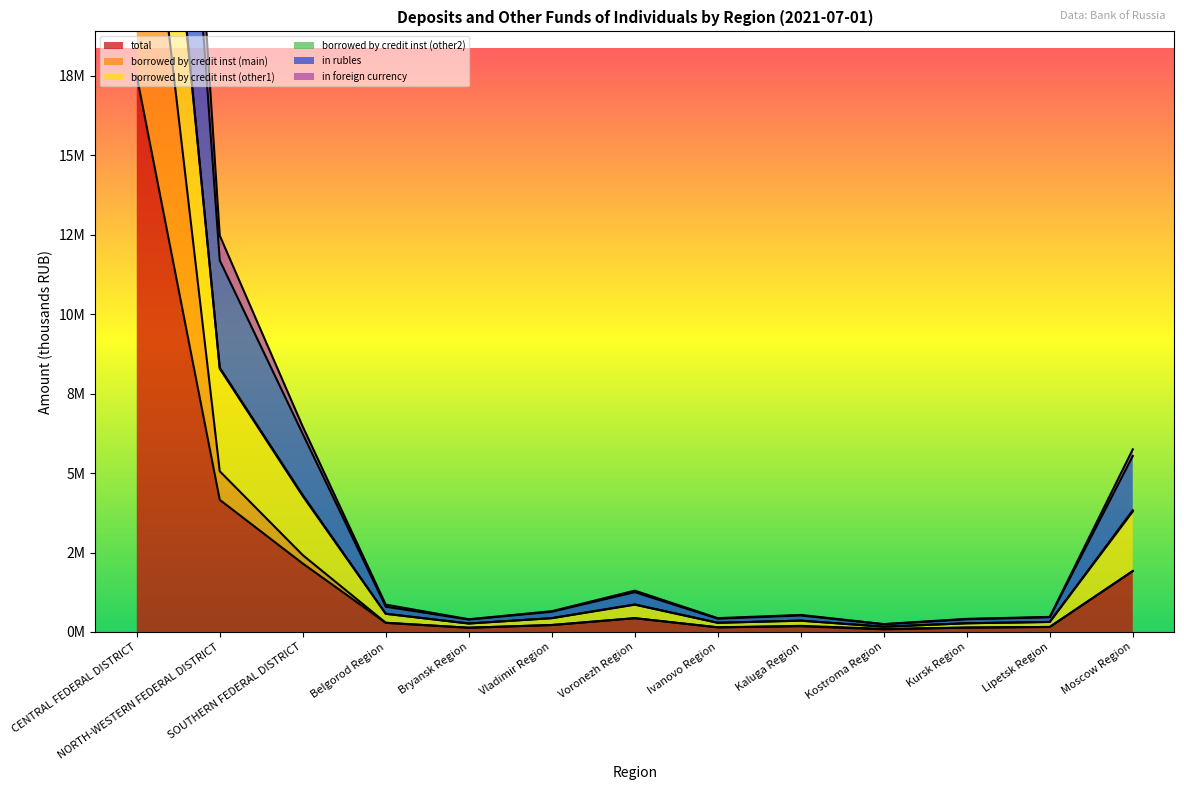

The value of total at NORTH-WESTERN FEDERAL DISTRICT is 4157235. True or false?

True